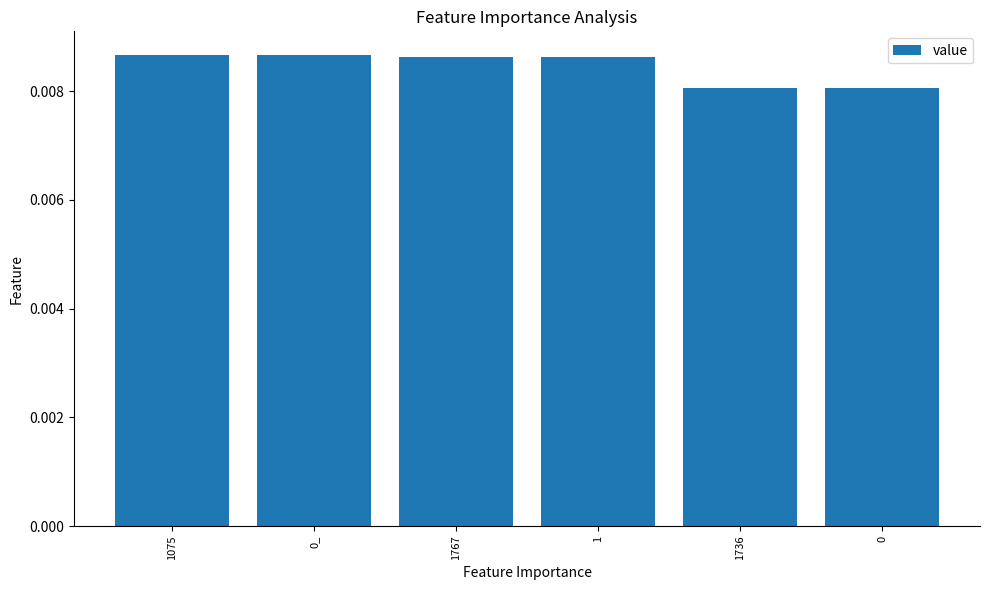

What position from the right is 1736?

2